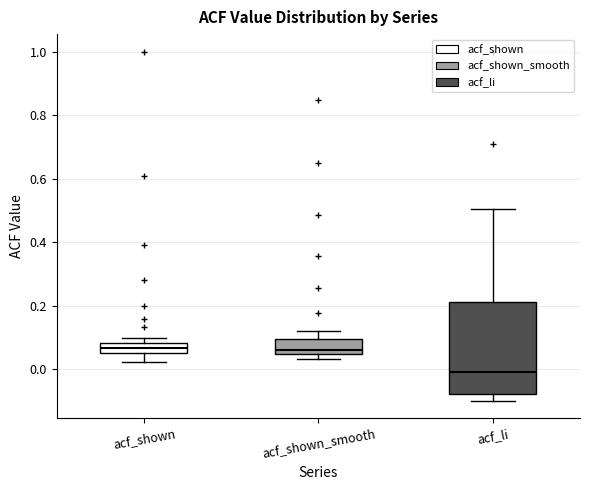

Which box has the lowest median line?

acf_li